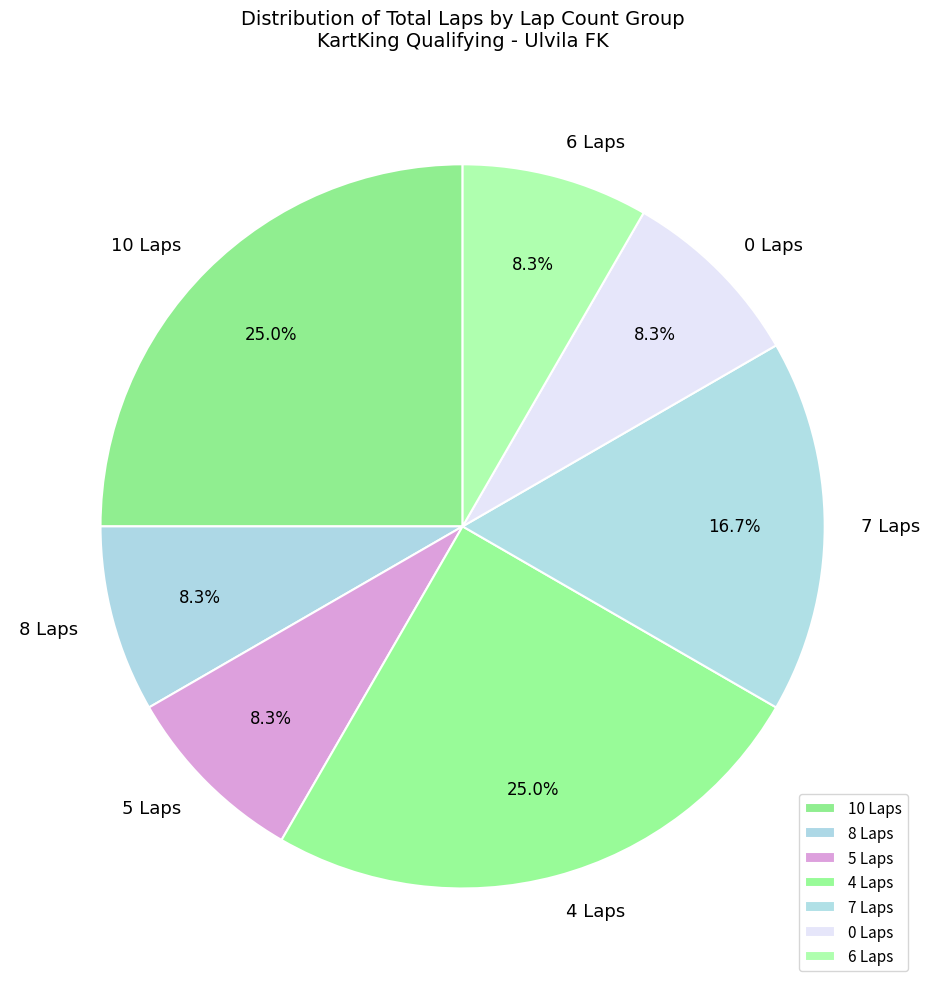

What percentage is NOT represented by 0 Laps?

91.7%